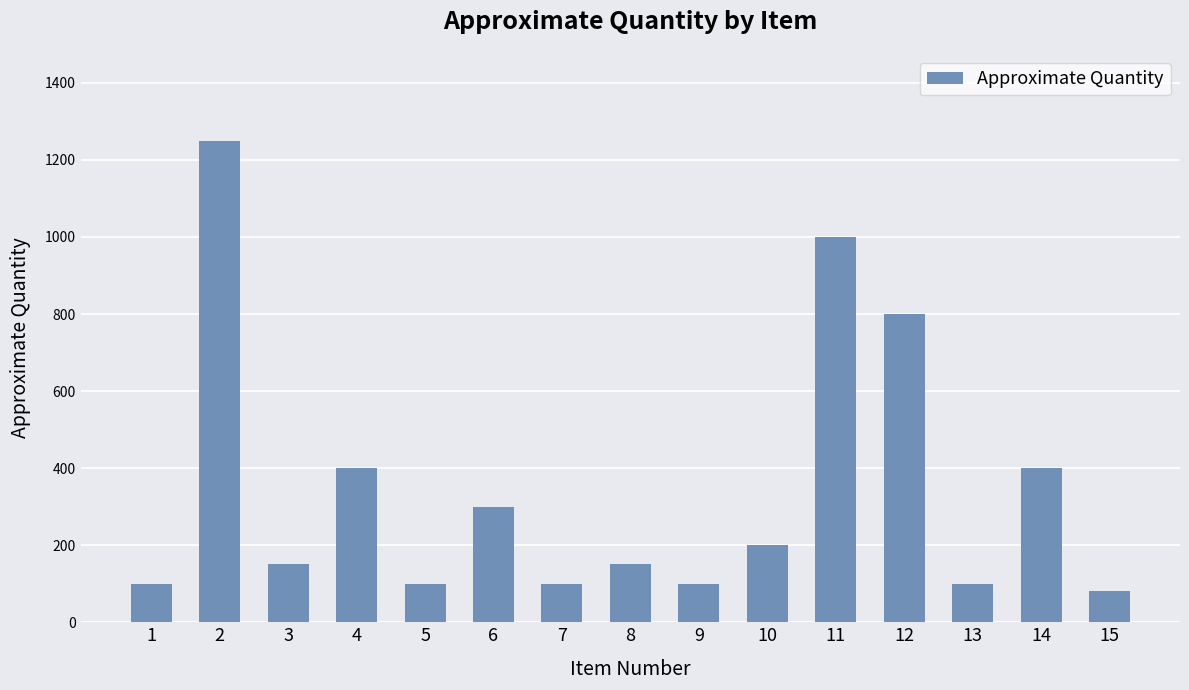

What is the value of the 10th bar from the left?

200